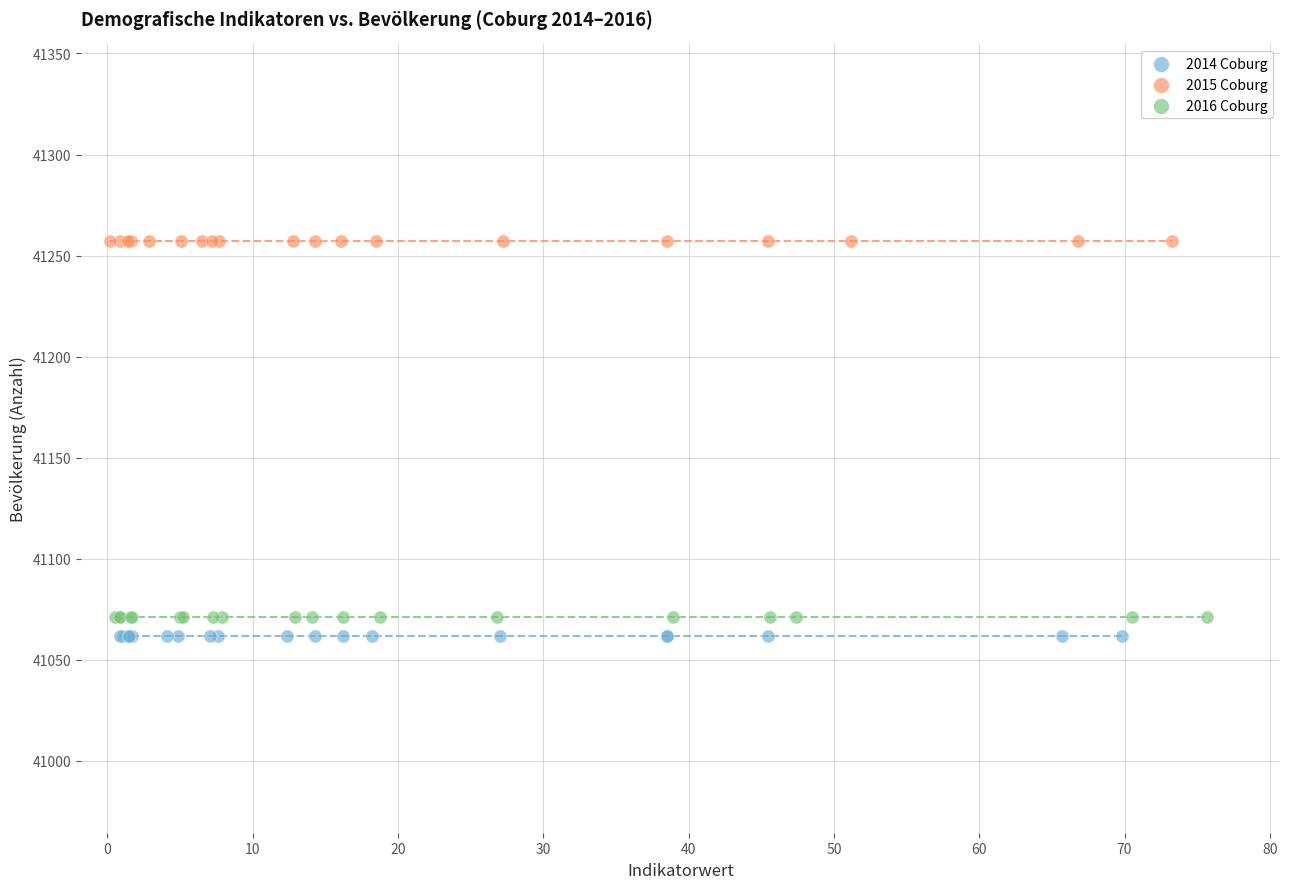

Which series reaches the maximum Y coordinate?

2015 Coburg